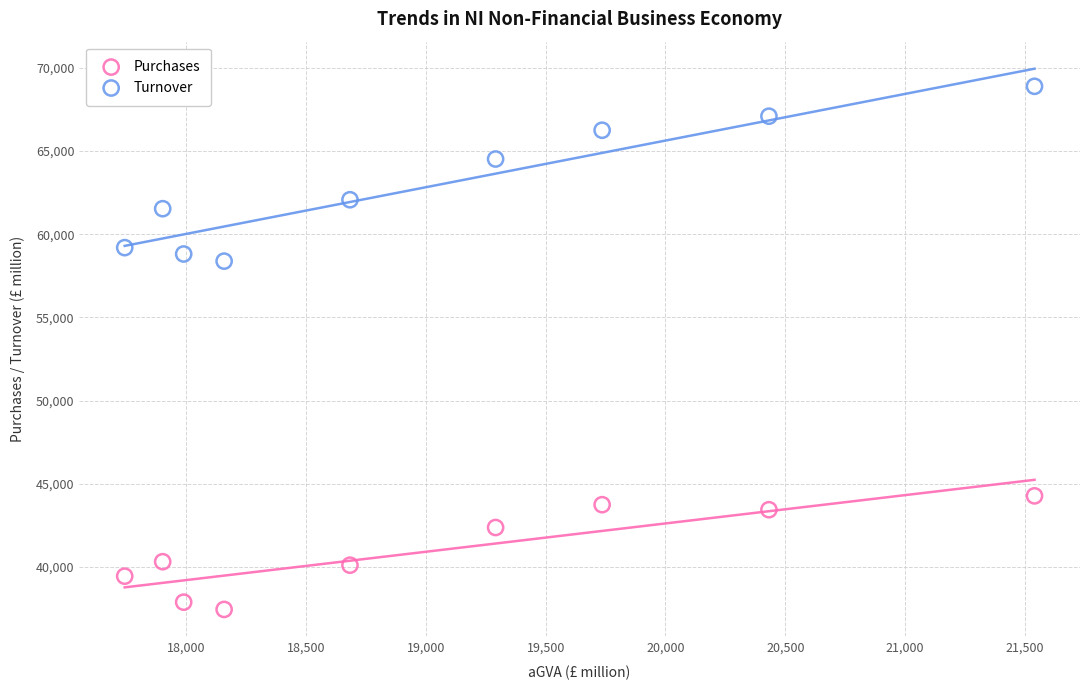

Which series contains the lowest Y value?

Purchases